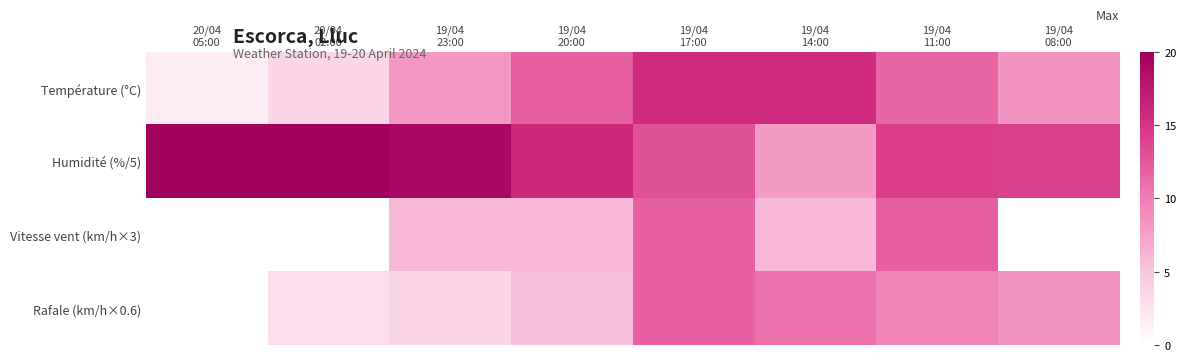

What is the spread (max minus min) of values at 19/04
14:00?

9.6